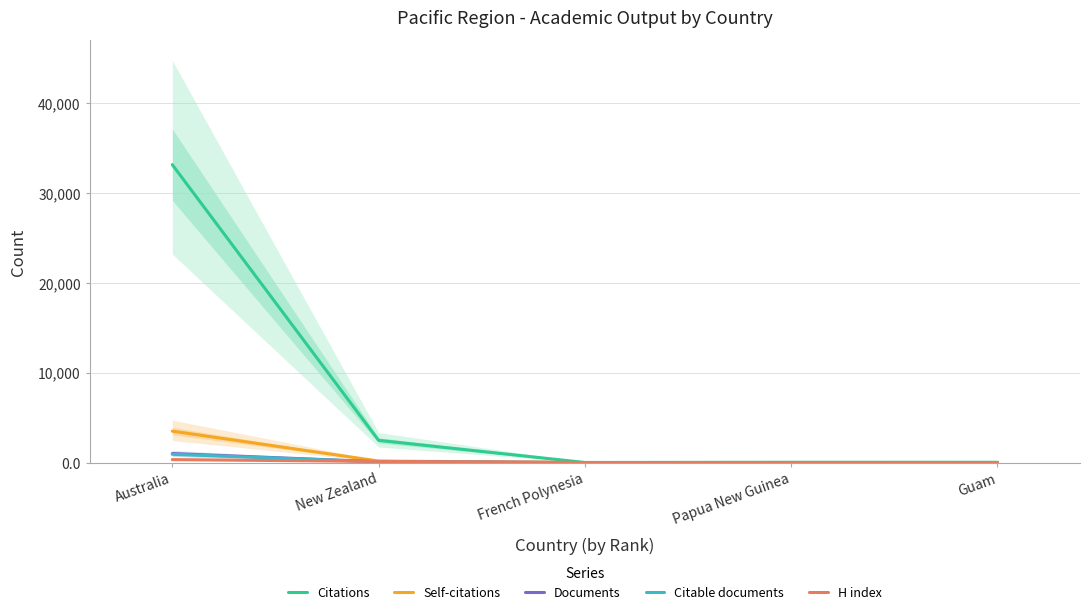

At New Zealand, list the series in order from largest to smallest.

Citations, Self-citations, H index, Documents, Citable documents